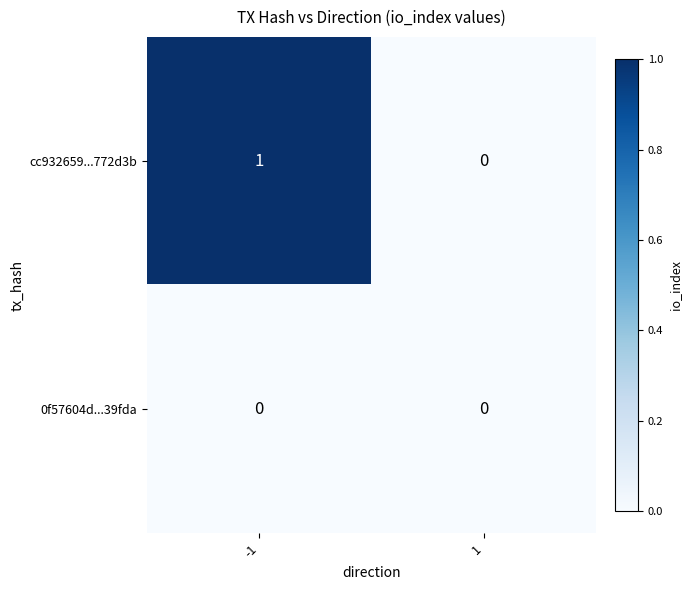

List the series in order of their overall mean, highest first.

cc932659...772d3b, 0f57604d...39fda